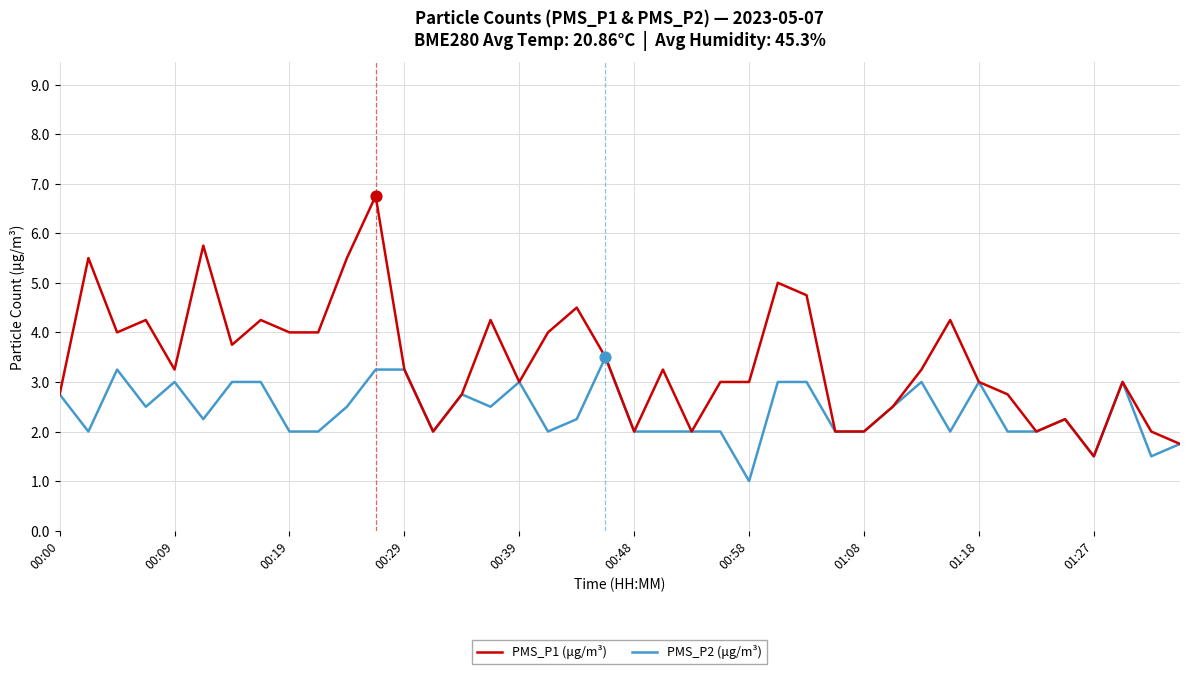

Which series has the largest range (max minus min)?

PMS_P1 (μg/m³)